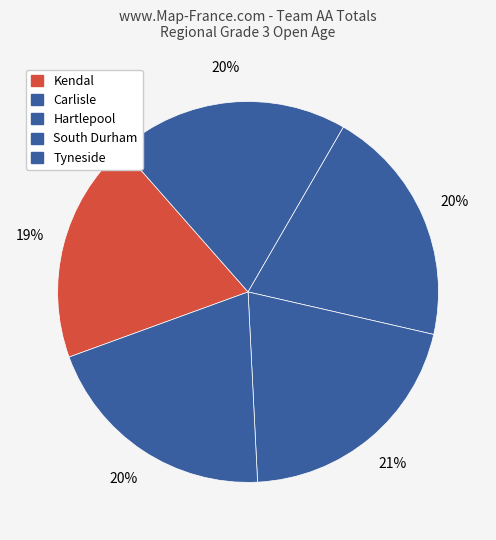

To the nearest percent, what percentage of the pie is Tyneside?

20%